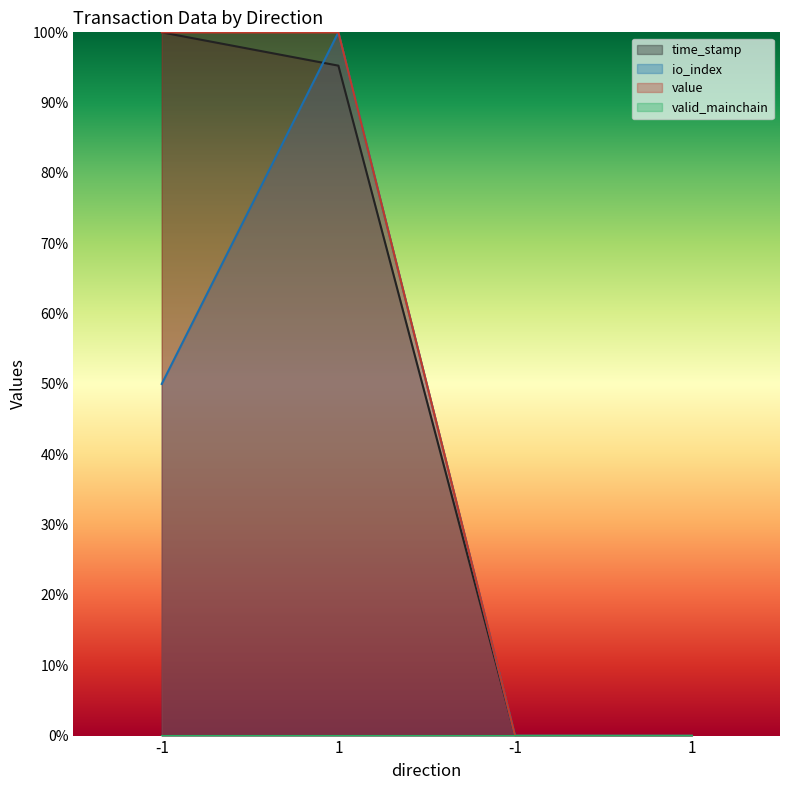

At which label does time_stamp first exceed 95?

-1